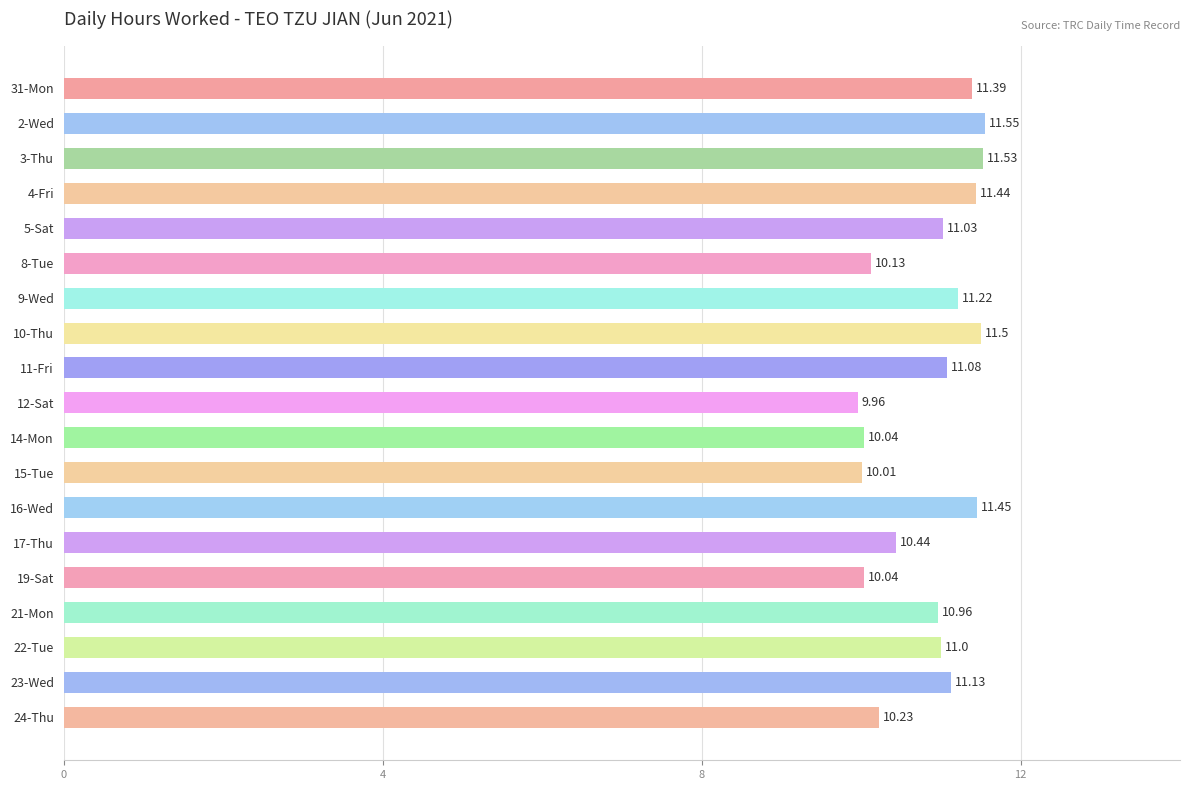

What is the ratio of the value at 23-Wed to the value at 8-Tue?

1.1